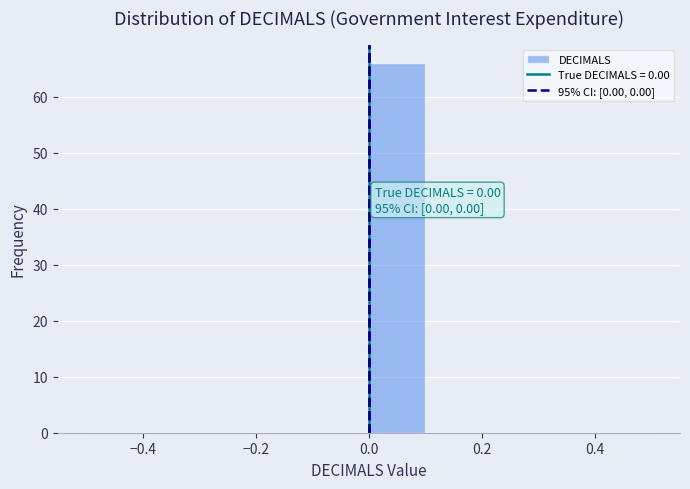

Over which range of the x-axis is the bar tallest?

0.0 to 0.1